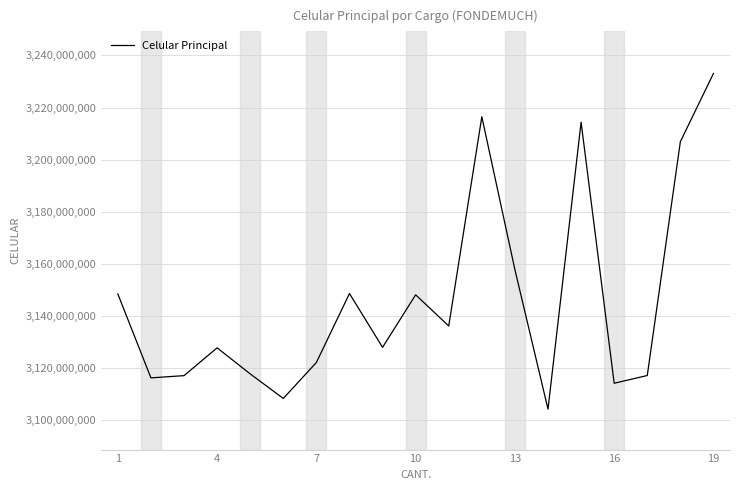

What is the maximum value shown in the chart?

3233080357